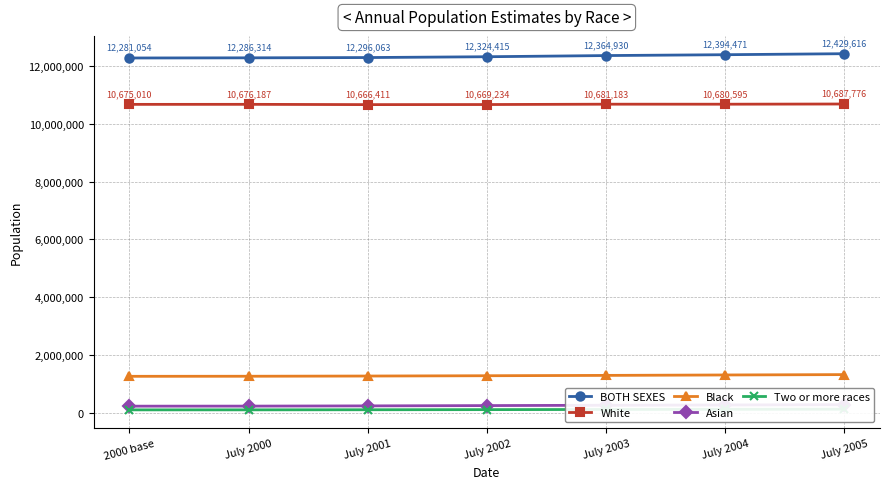

Reading left to right, extract all data points from this chart.

BOTH SEXES: 2000 base=12281054	July 2000=12286314	July 2001=12296063	July 2002=12324415	July 2003=12364930	July 2004=12394471	July 2005=12429616
White: 2000 base=10675010	July 2000=10676187	July 2001=10666411	July 2002=10669234	July 2003=10681183	July 2004=10680595	July 2005=10687776
Black: 2000 base=1258949	July 2000=1261248	July 2001=1268550	July 2002=1279148	July 2003=1291048	July 2004=1305359	July 2005=1318245
Asian: 2000 base=225454	July 2000=227098	July 2001=235130	July 2002=245487	July 2003=256607	July 2004=266695	July 2005=275899
Two or more races: 2000 base=97458	July 2000=98048	July 2001=101555	July 2002=105498	July 2003=110228	July 2004=115103	July 2005=120080